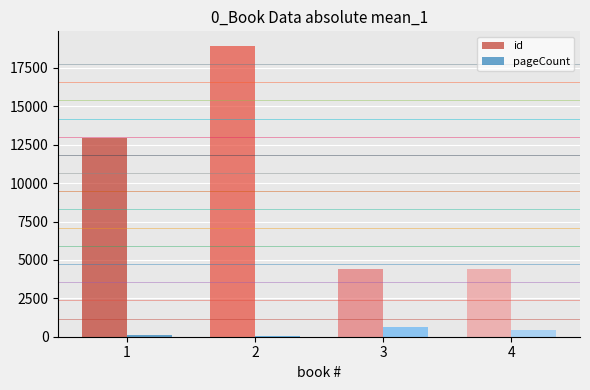

How many bars are there in each group?

2